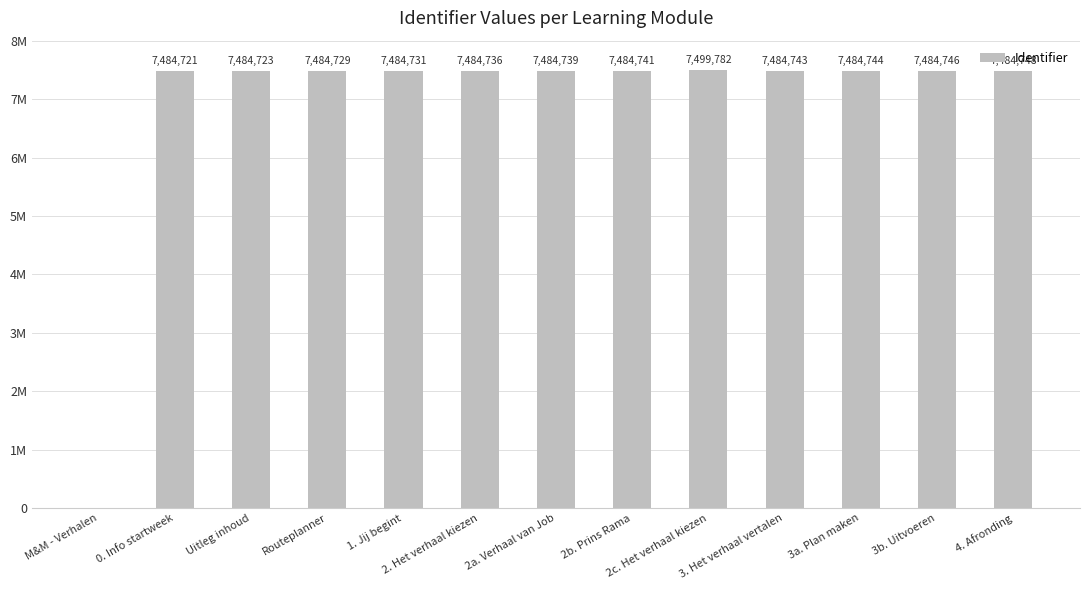

Rank the categories by value from highest to lowest.

2c. Het verhaal kiezen, 4. Afronding, 3b. Uitvoeren, 3a. Plan maken, 3. Het verhaal vertalen, 2b. Prins Rama, 2a. Verhaal van Job, 2. Het verhaal kiezen, 1. Jij begint, Routeplanner, Uitleg inhoud, 0. Info startweek, M&M - Verhalen